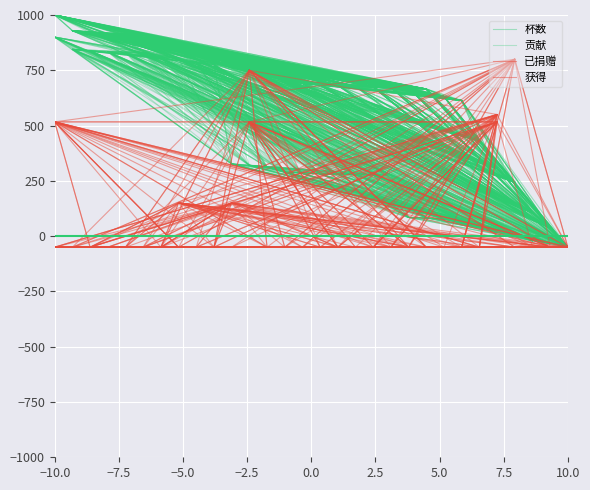

The 杯数 series shows 1129.0 at 24. True or false?

False